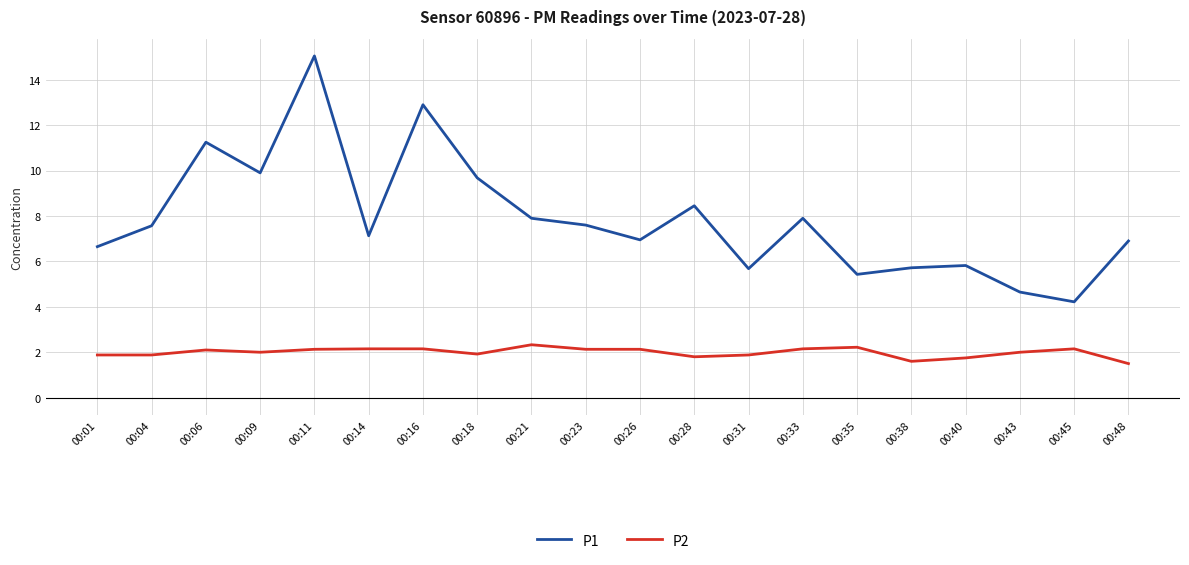

Is this an area chart (filled region under the line)?

No